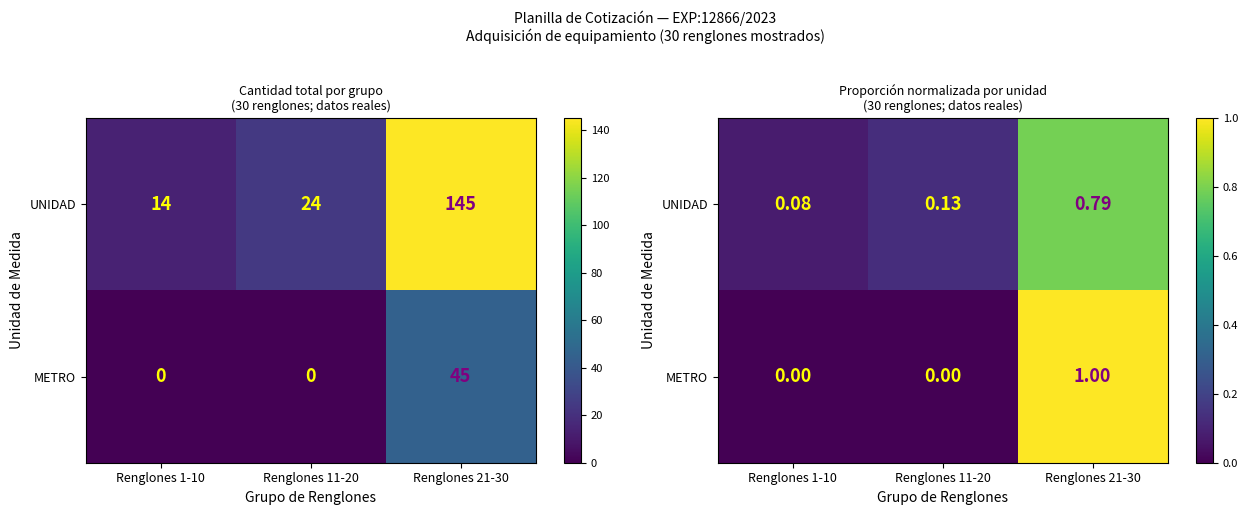

Where is METRO nearest to the value 0?

Renglones 1-10